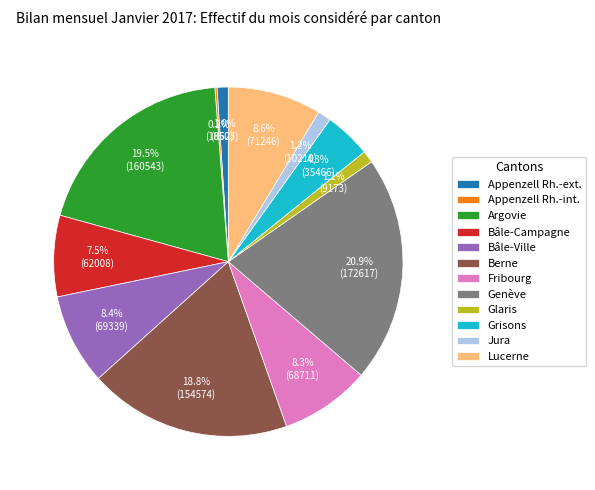

To the nearest percent, what percentage of the pie is Berne?

19%